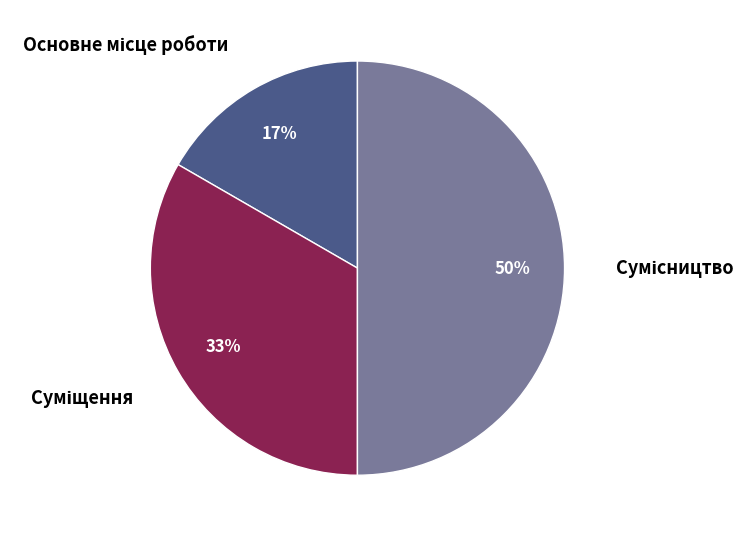

Rank the categories by value from lowest to highest.

Основне місце роботи, Суміщення, Сумісництво